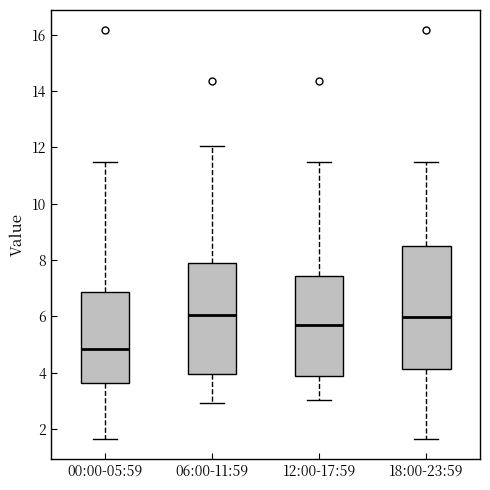

Reading left to right, transcribe this box plot: for each box, give where its median line is, the range the box spans, and where its two whiskers end, as read against the y-axis. The values are not printed on the chart, so give them approximately, as read against the axis.

00:00-05:59: median 4.8, box 3.6 to 6.8, whiskers 1.6 to 11.4
06:00-11:59: median 6.0, box 4.0 to 7.8, whiskers 3.0 to 12.0
12:00-17:59: median 5.6, box 3.8 to 7.4, whiskers 3.0 to 11.4
18:00-23:59: median 6.0, box 4.2 to 8.4, whiskers 1.6 to 11.4